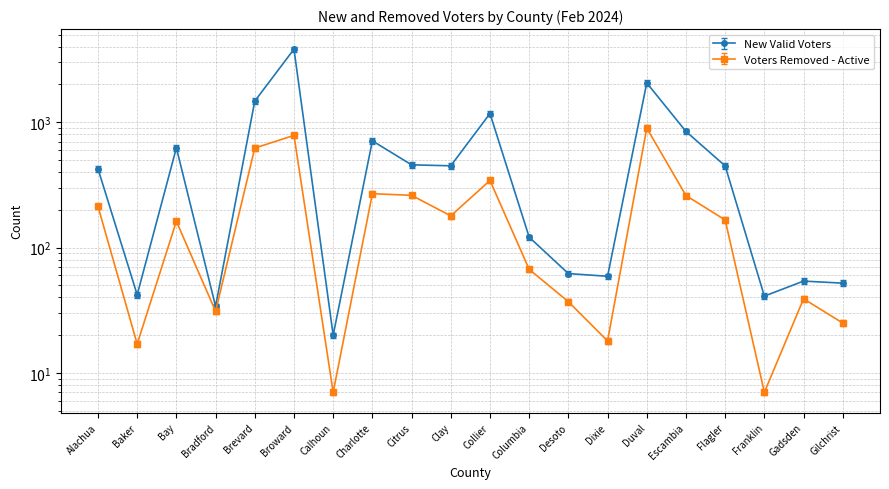

What is the lowest value of the Voters Removed - Active series?

7